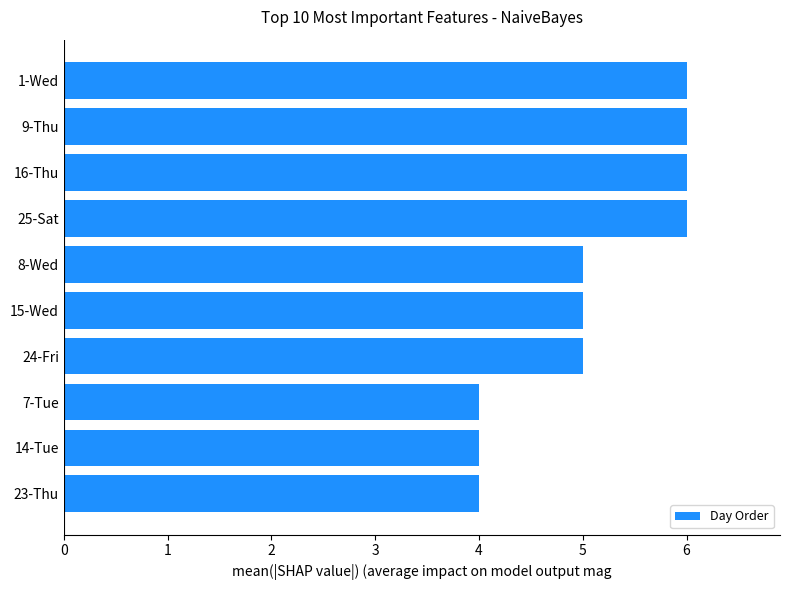

The value at 25-Sat is 1. True or false?

False